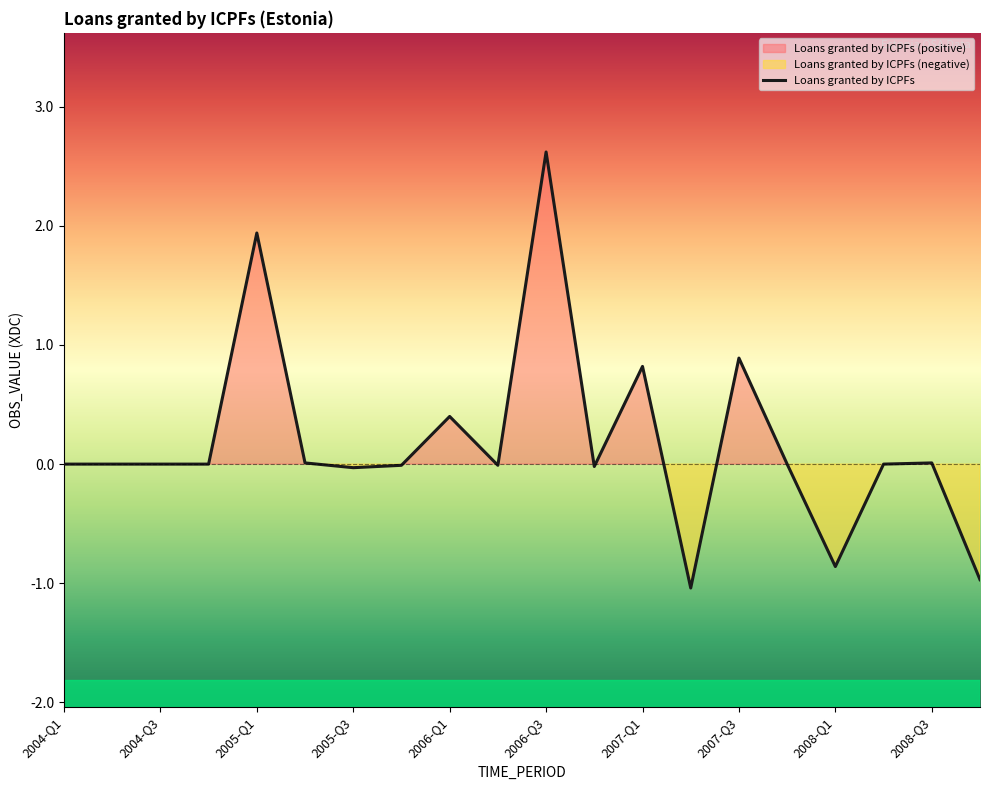

Where is the data nearest to the value 0?

2004-Q1